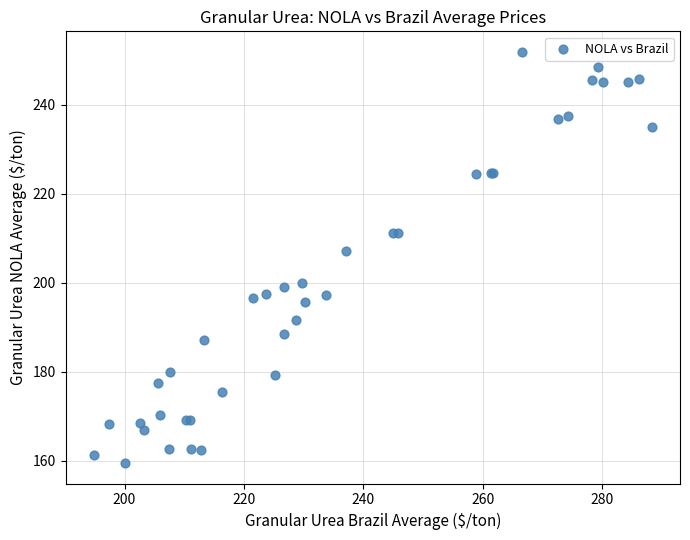

What Y value in the scatter plot is closest to 205?

207.2